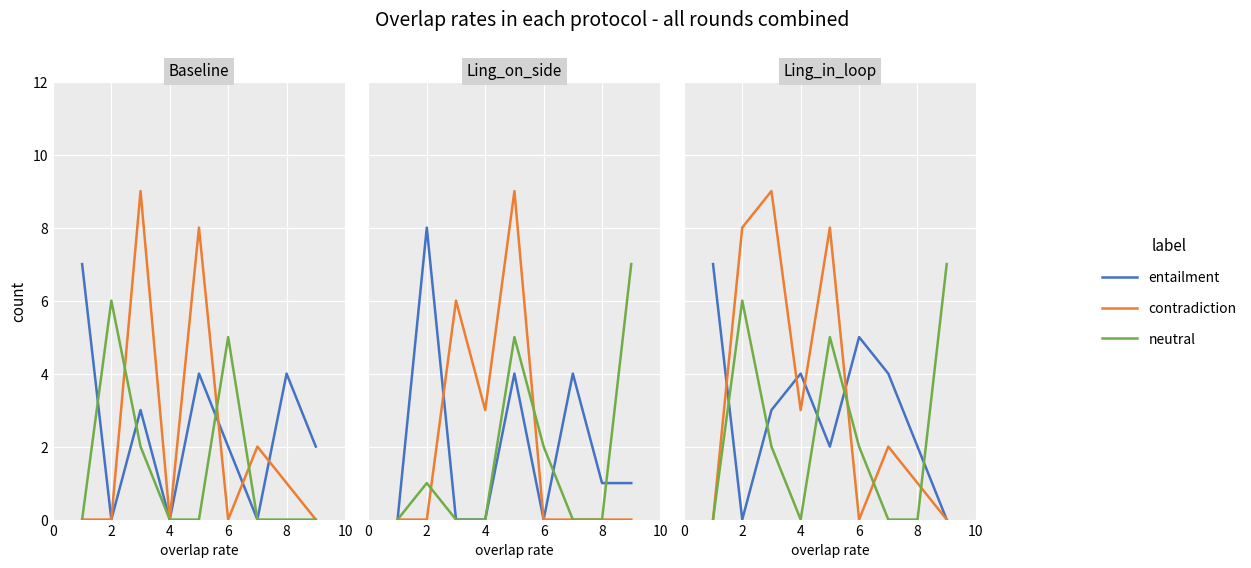

How many data points in neutral are above 2?

3